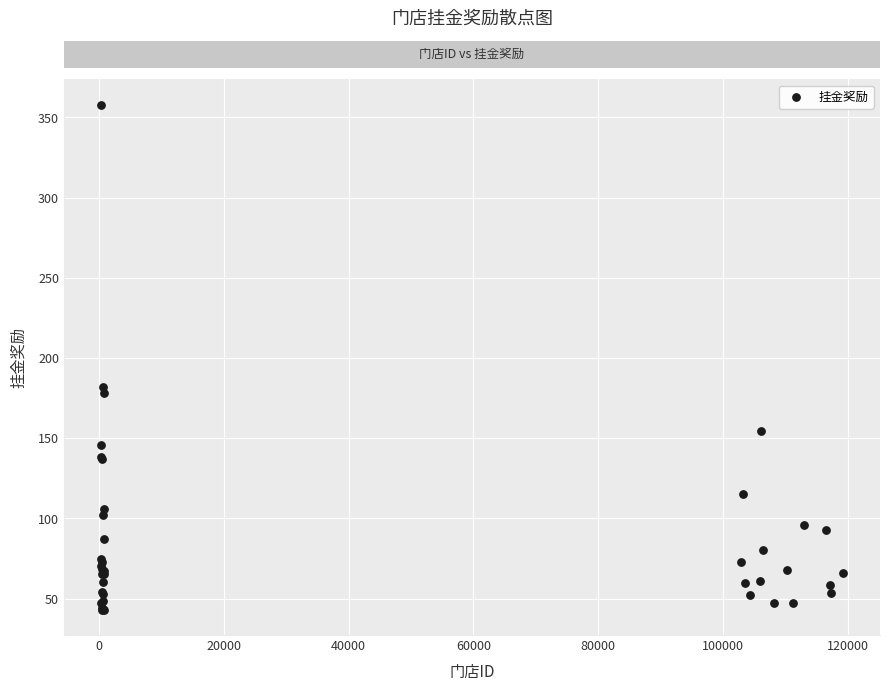

What Y value in the scatter plot is closest to 200?

182.0